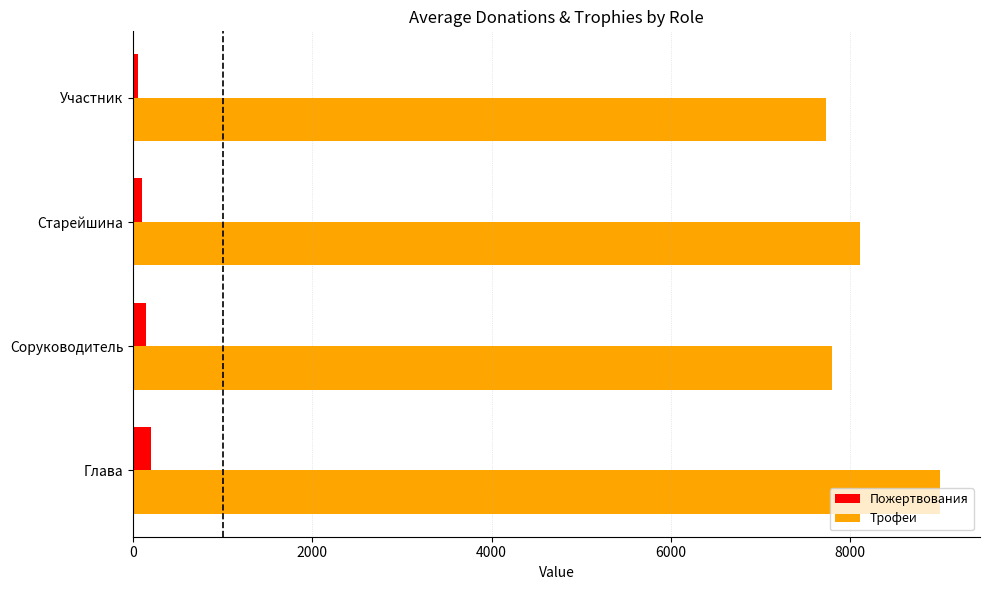

How many Пожертвования values are between 99 and 195?

3